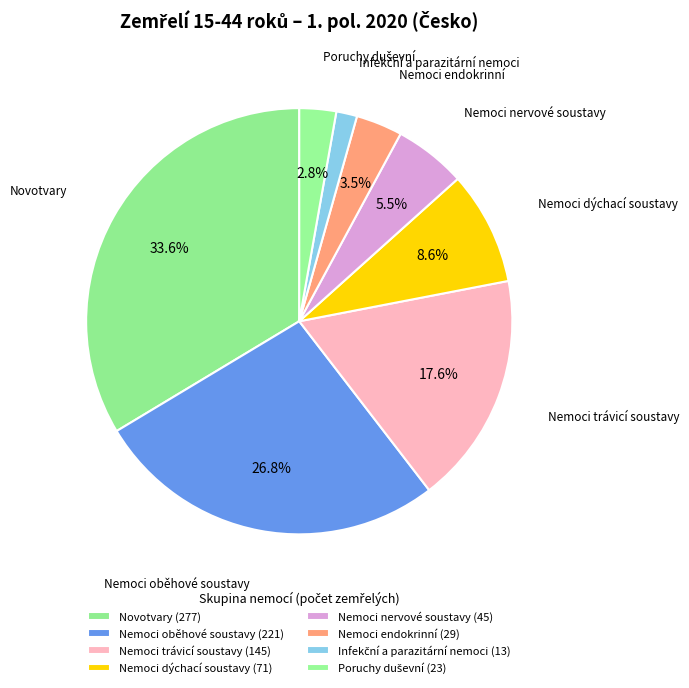

How many segments does this pie chart have?

8